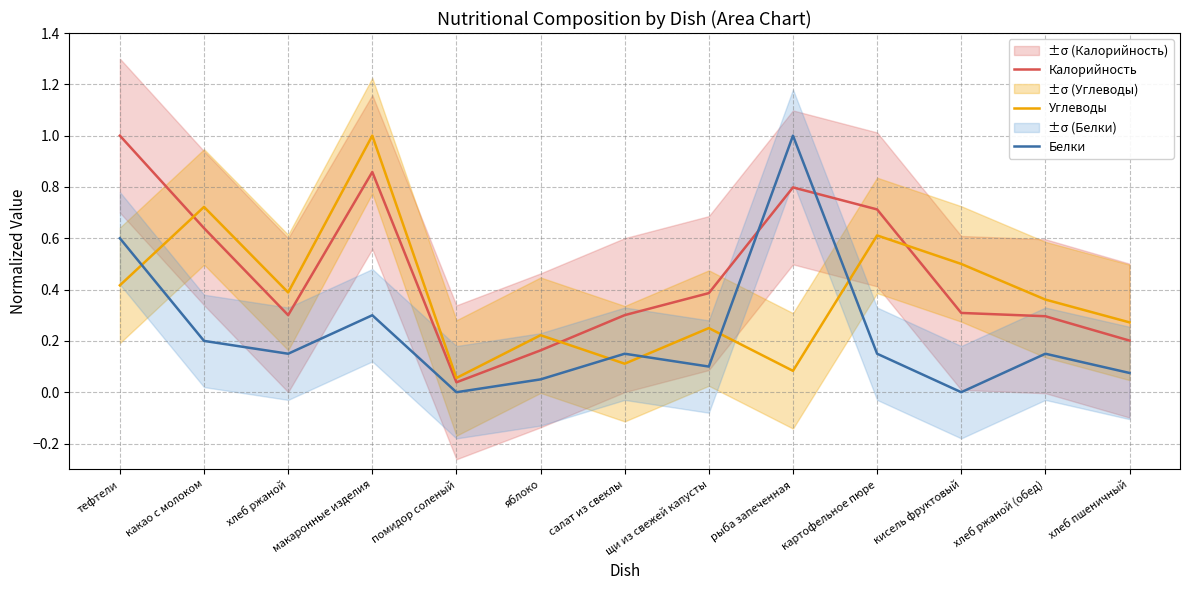

How many times do Калорийность and Углеводы cross each other?

3